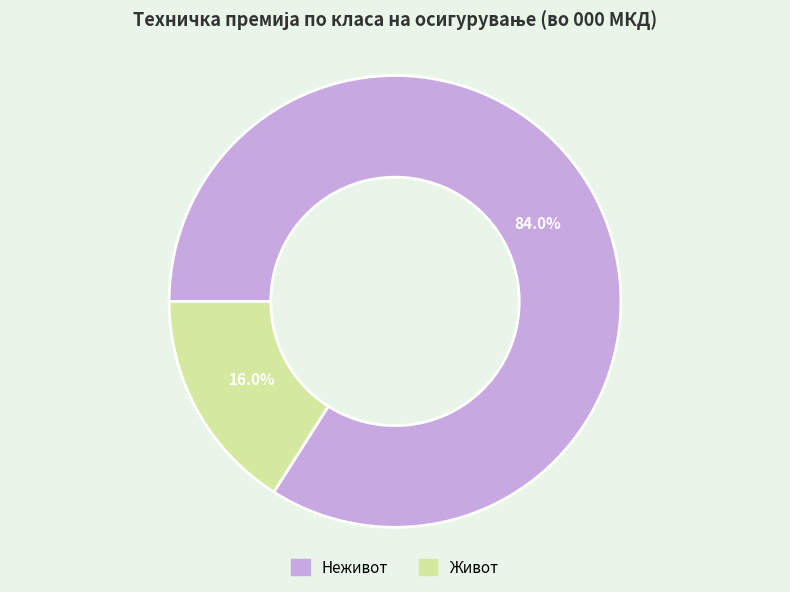

Rank the categories by value from highest to lowest.

Неживот, Живот